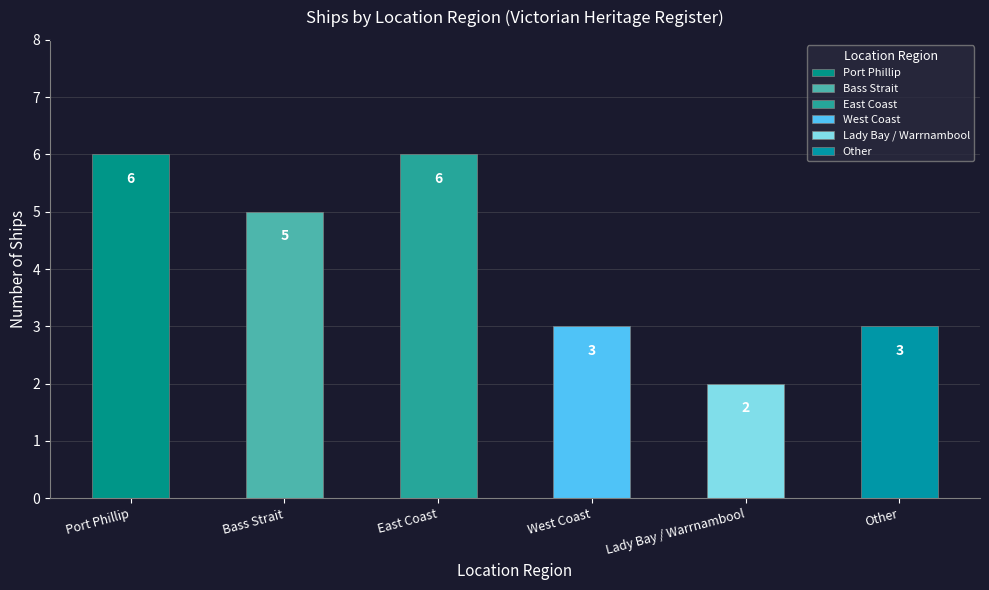

Count the values in the range 3 to 6.

5